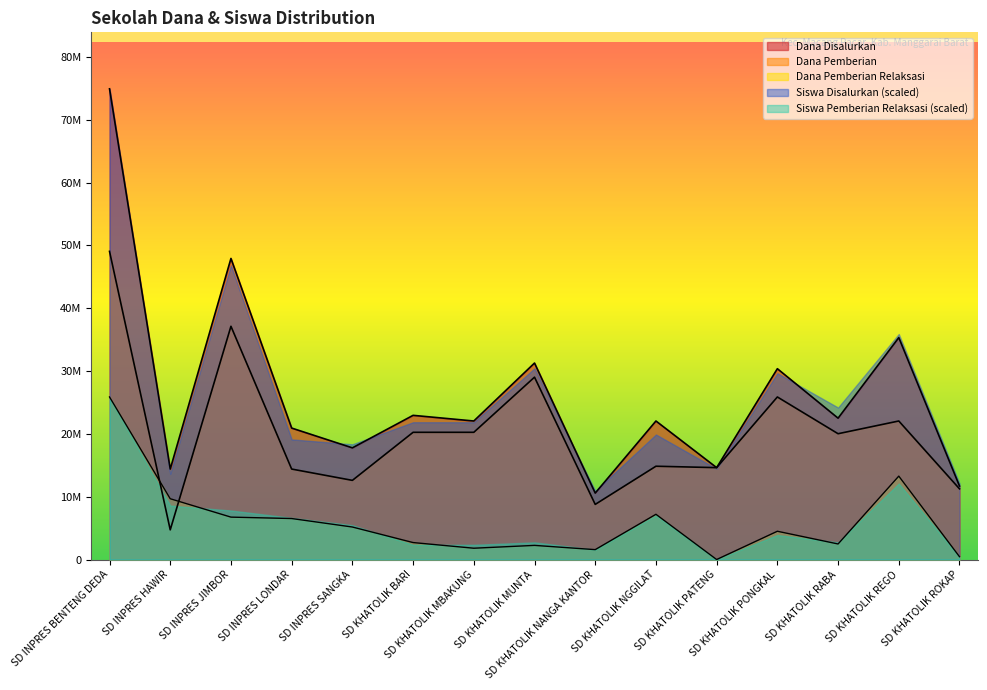

What position from the right is SD INPRES SANGKA?

11